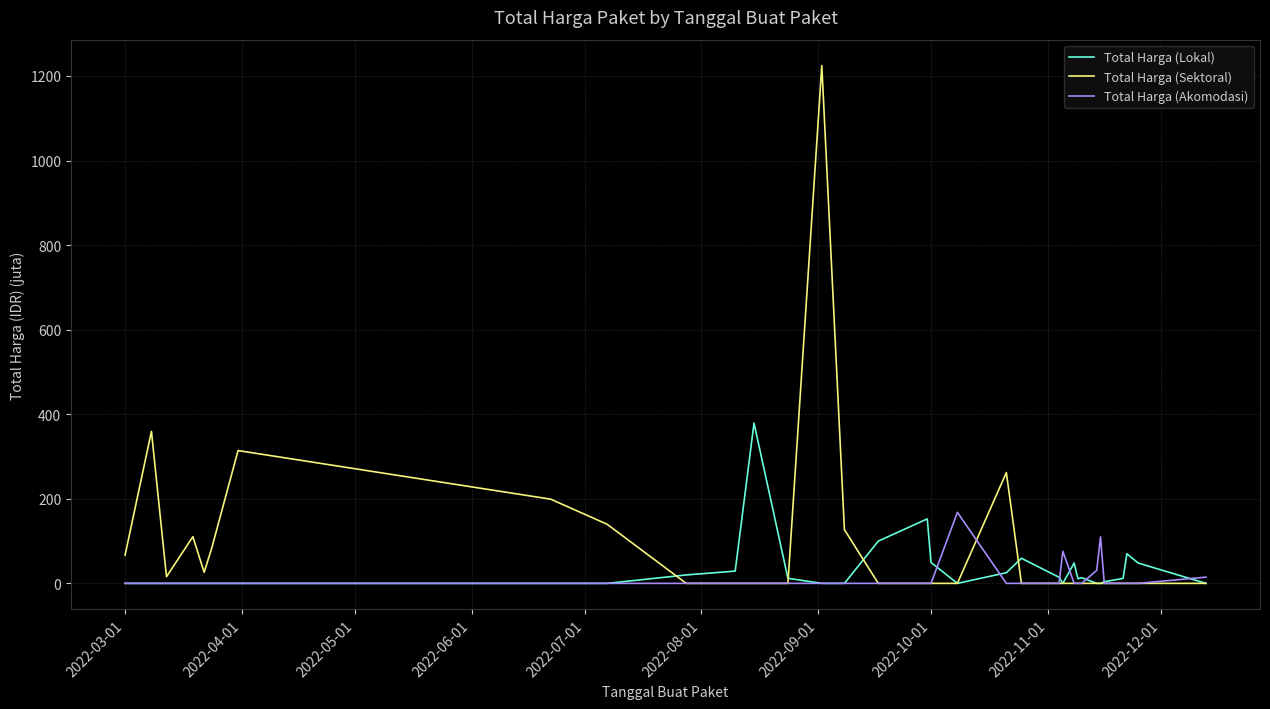

What is the maximum value for Total Harga (Akomodasi)?

168.0